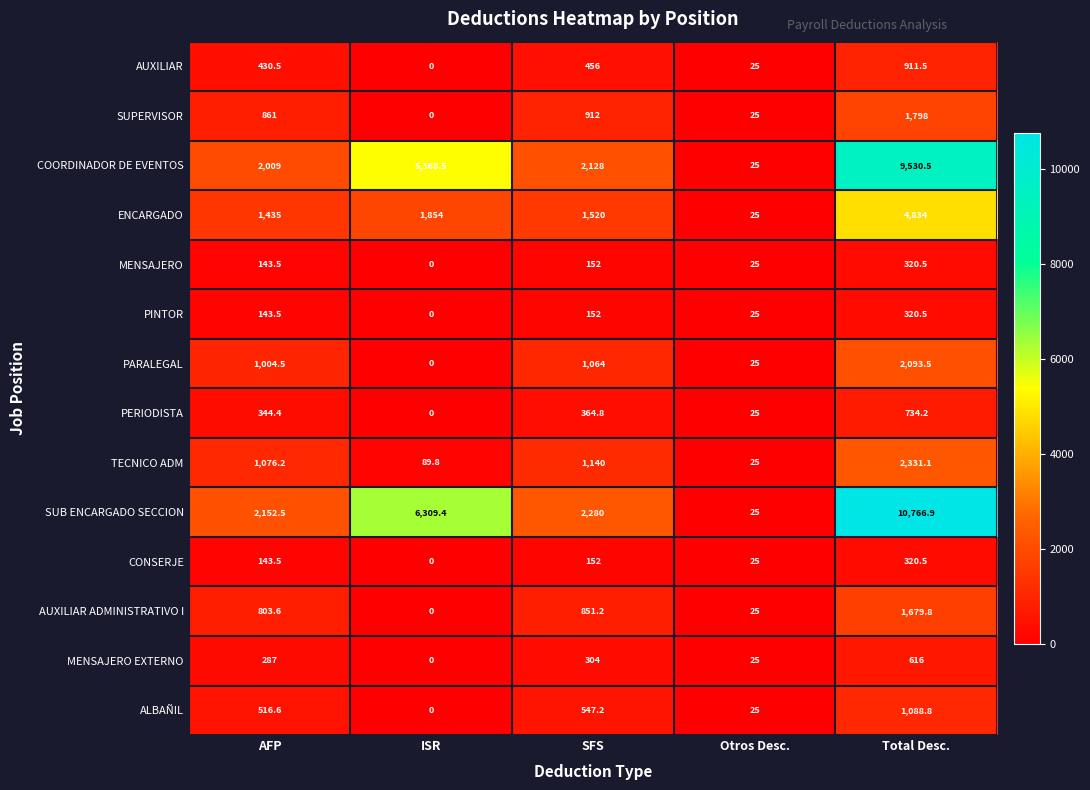

What is the approximate value of MENSAJERO at Otros Desc.?

25.0